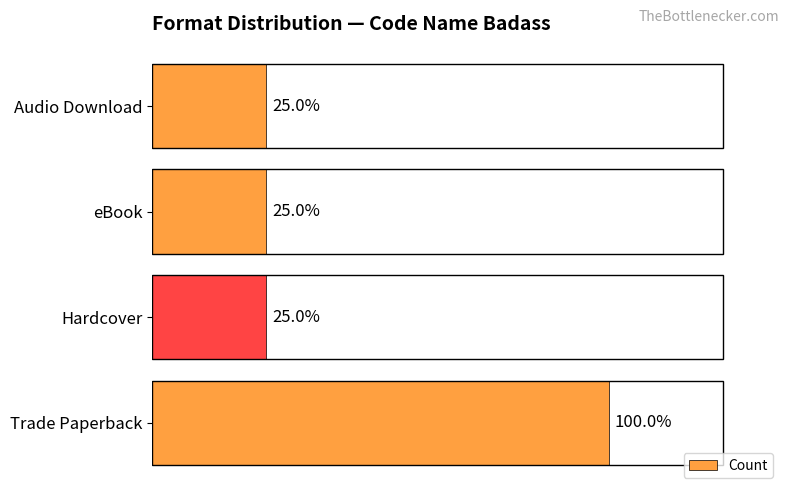

Does the chart contain any negative values?

No